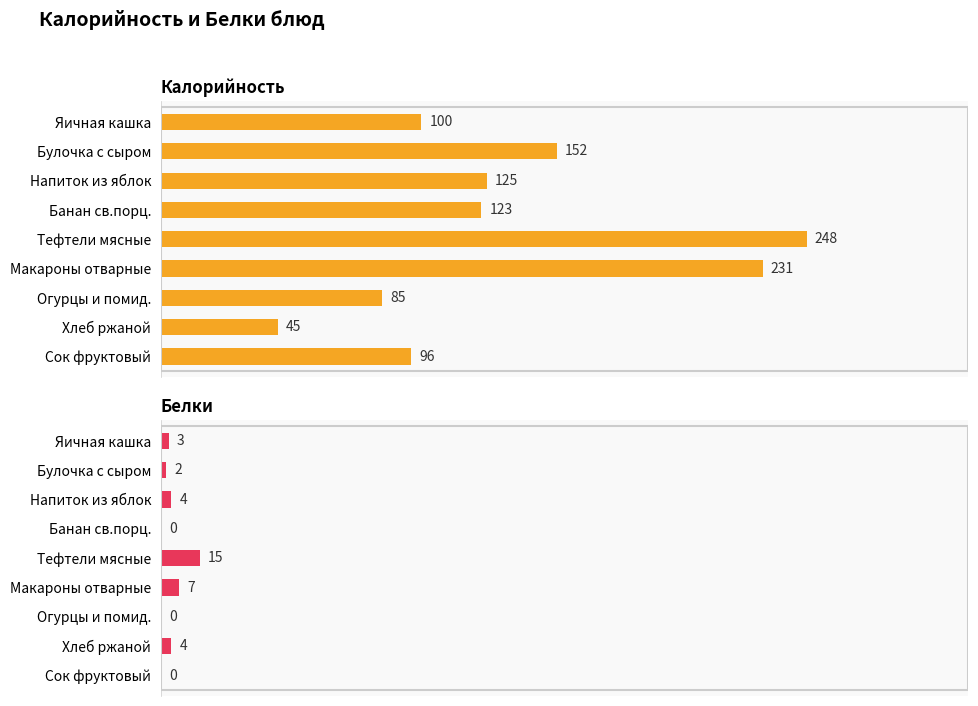

Are the bars grouped side by side (vs. stacked)?

Yes